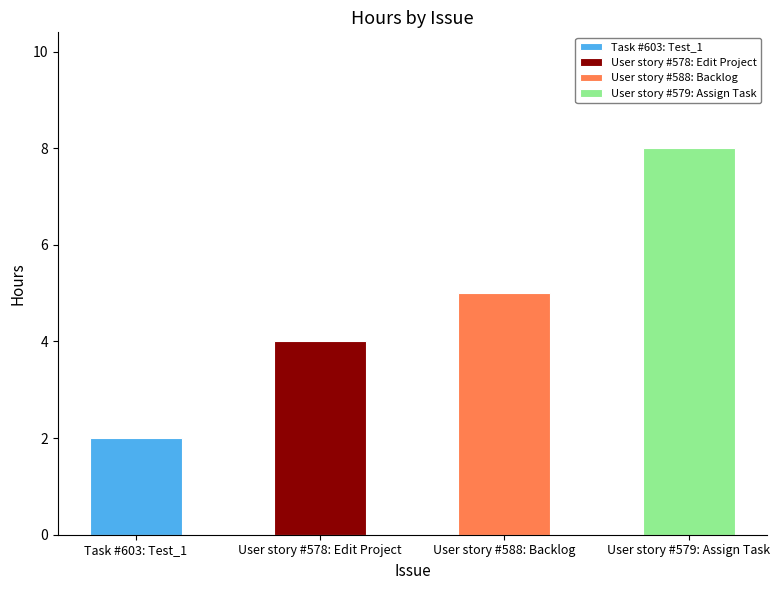

Are the bars horizontal?

No